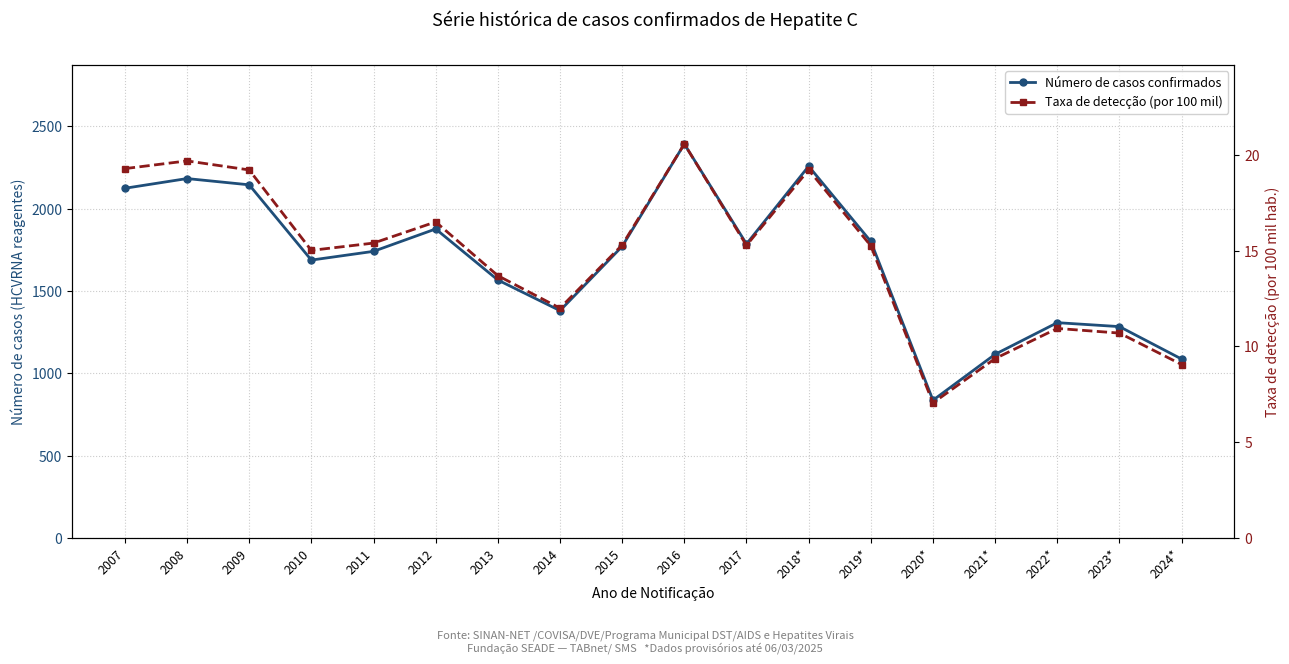

The value of Taxa de detecção (por 100 mil) at 2007 is 28.5. True or false?

False